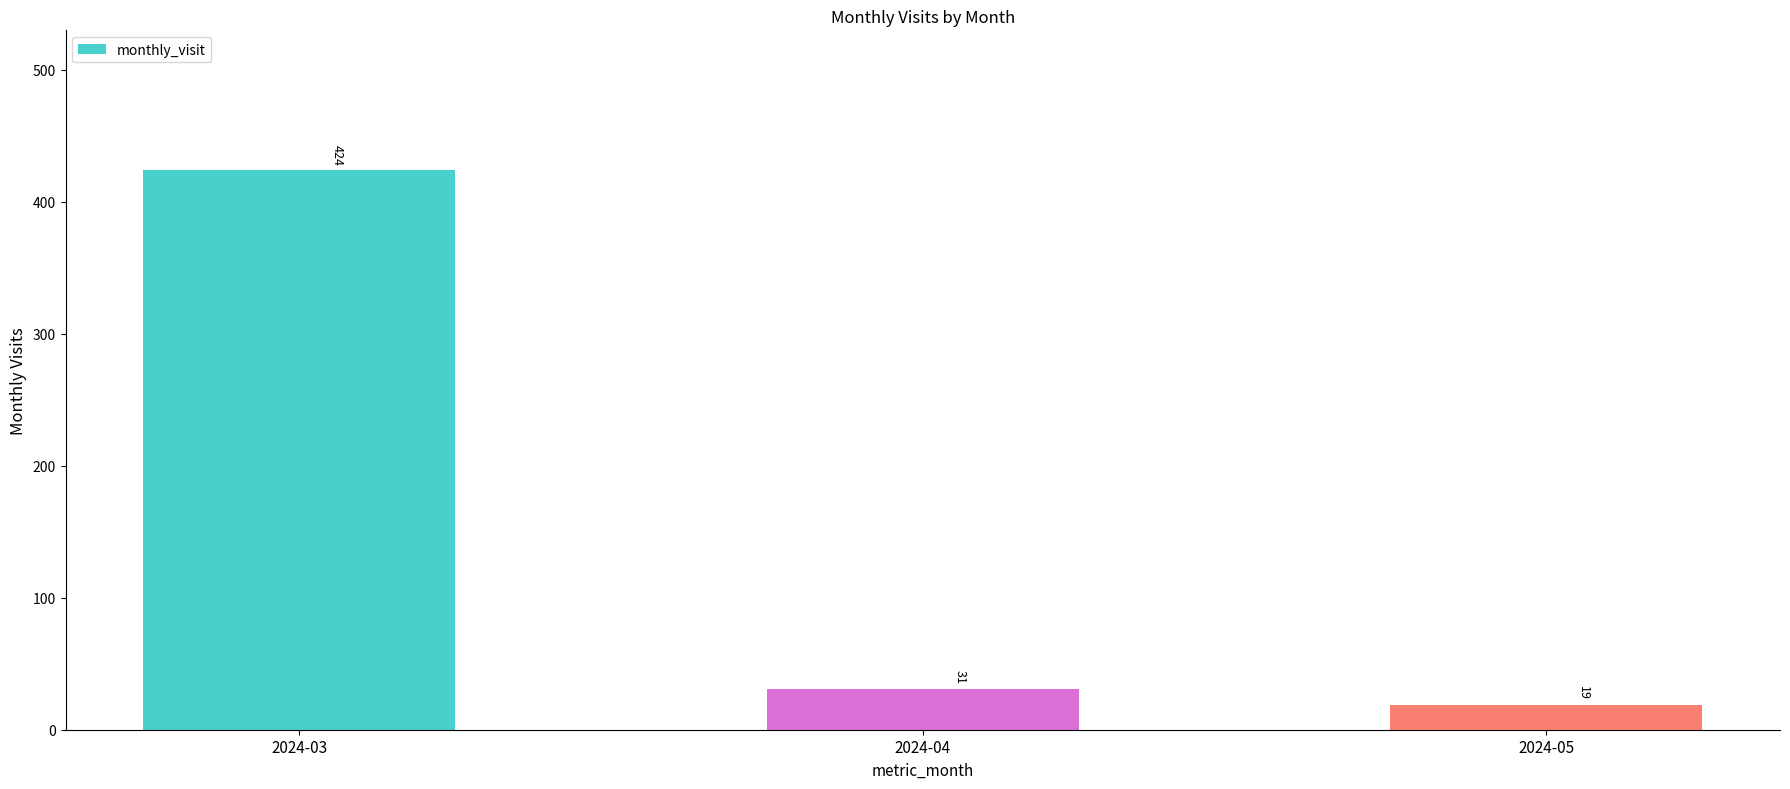

Reading left to right, what are all the values shown in this chart?

424	31	19